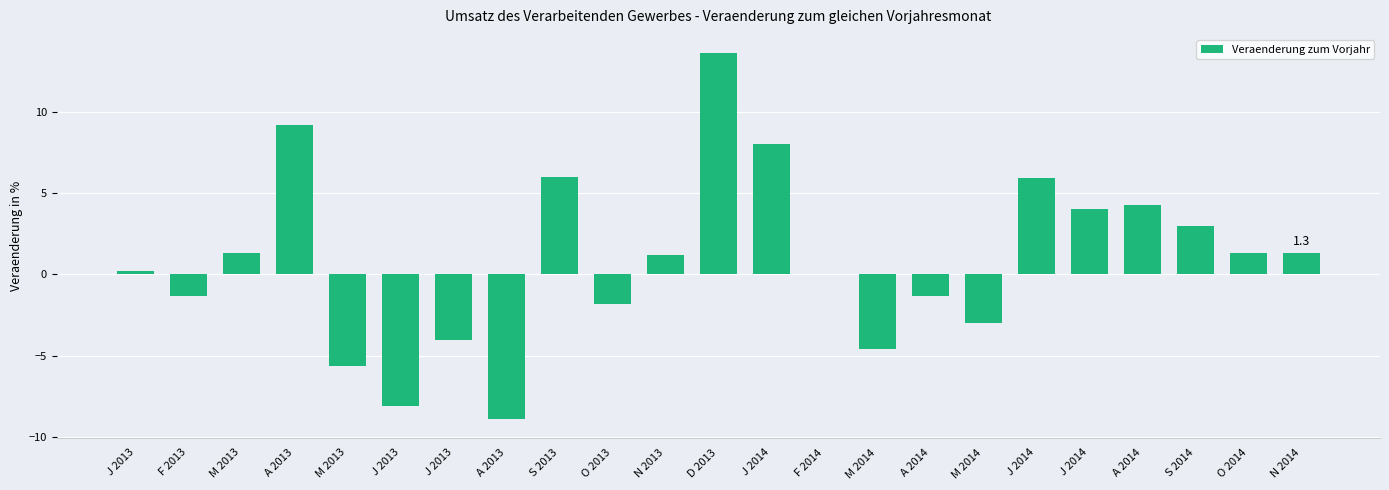

Count the number of data series in this chart.

1